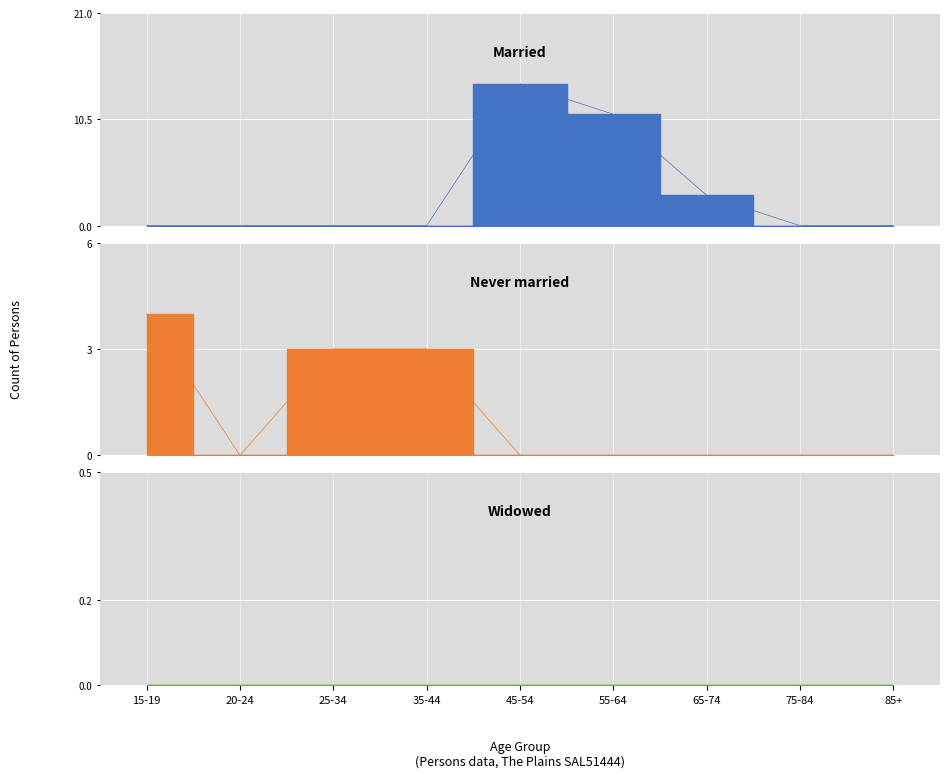

At how many categories does at least one series exceed 13?

1